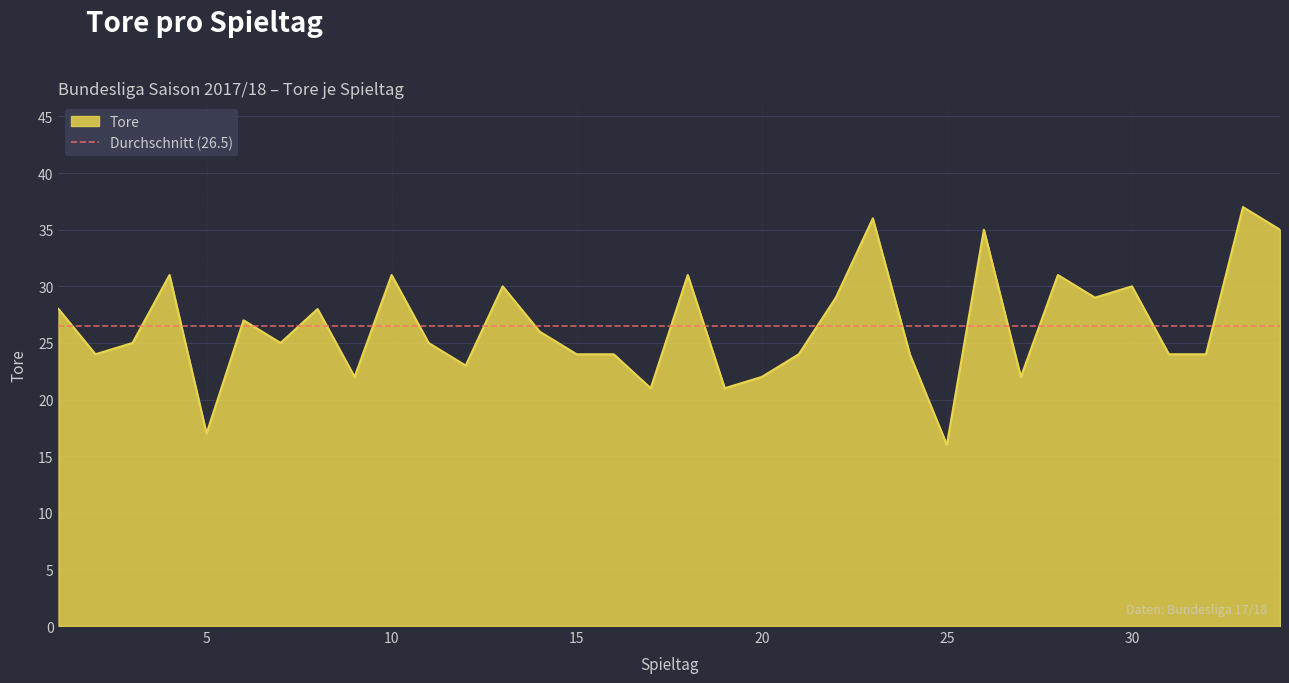

How many lines are shown in the chart?

1